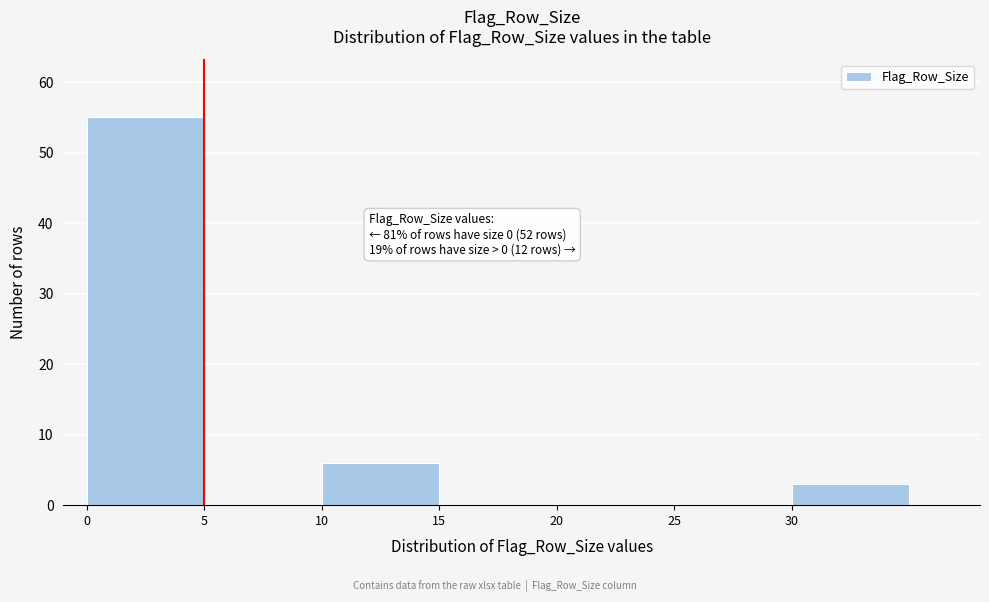

Which range on the x-axis has the tallest bar?

0 to 5